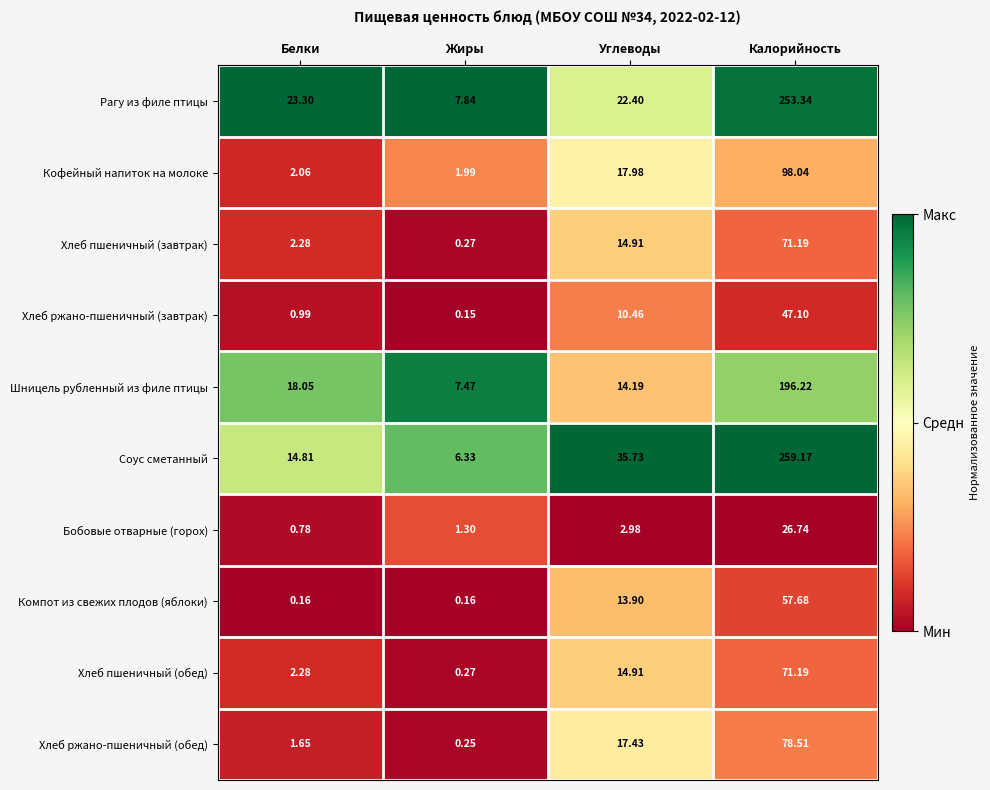

Which category has the lowest value in the Кофейный напиток на молоке series?

Жиры